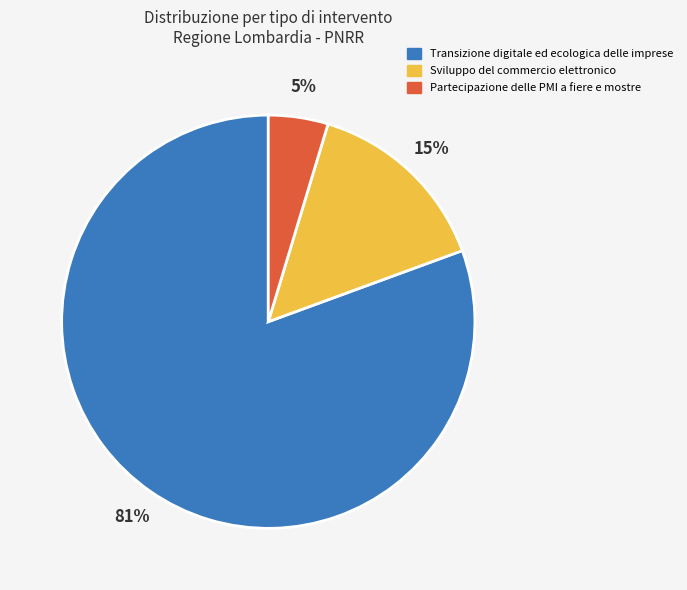

Does any single category account for the majority?

Yes